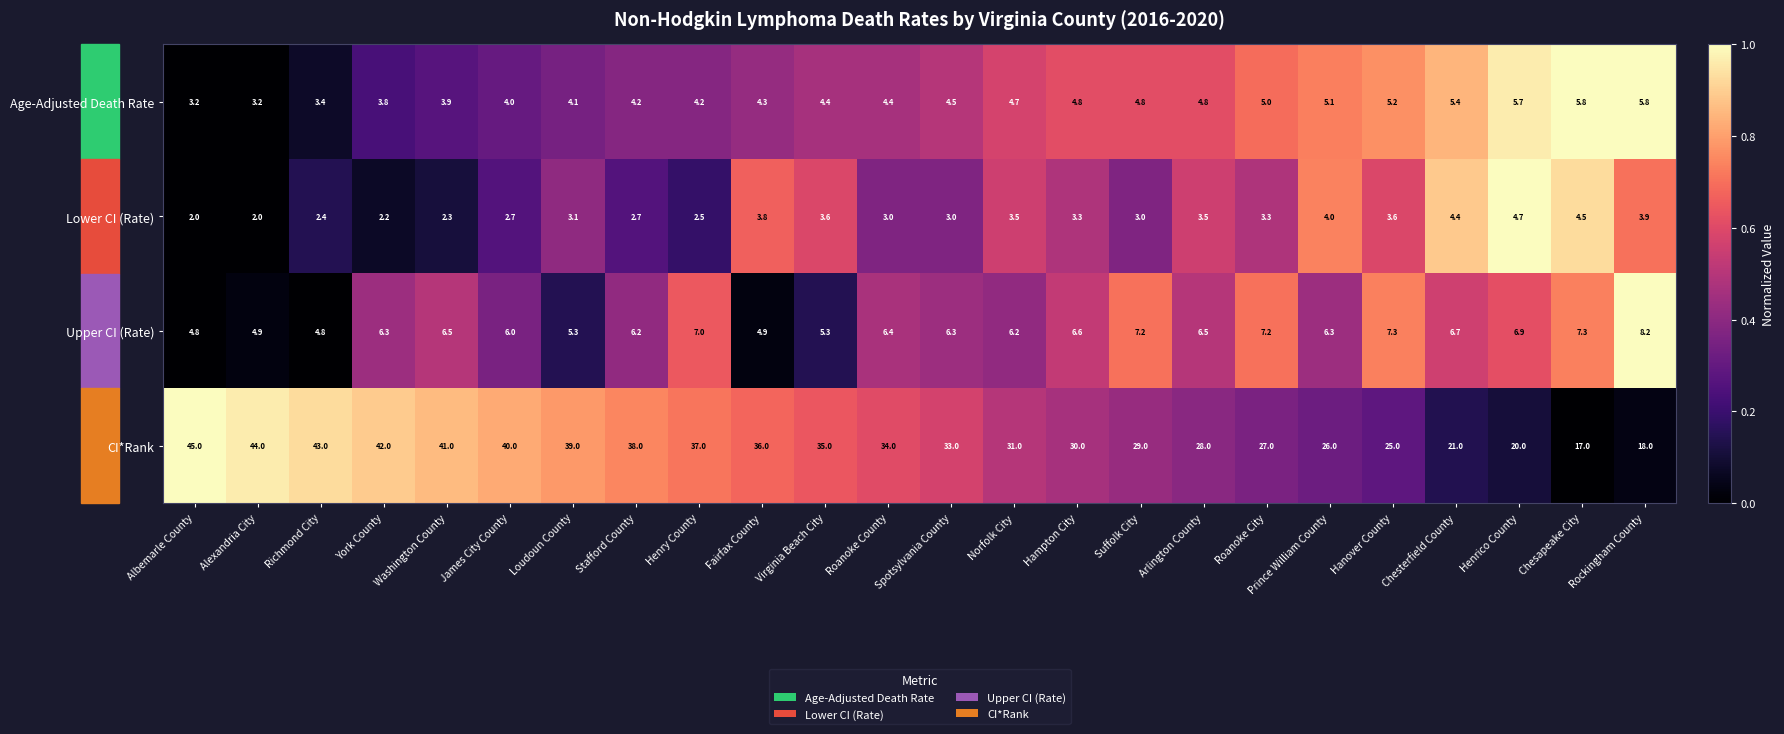

Rank the series at Washington County from highest to lowest value.

CI*Rank, Upper CI (Rate), Age-Adjusted Death Rate, Lower CI (Rate)